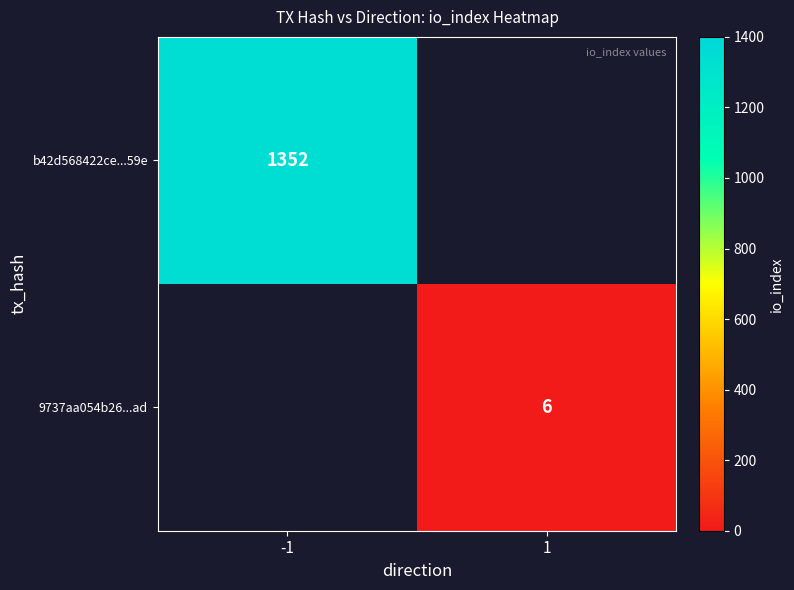

Between 1 and -1, which is larger?

-1